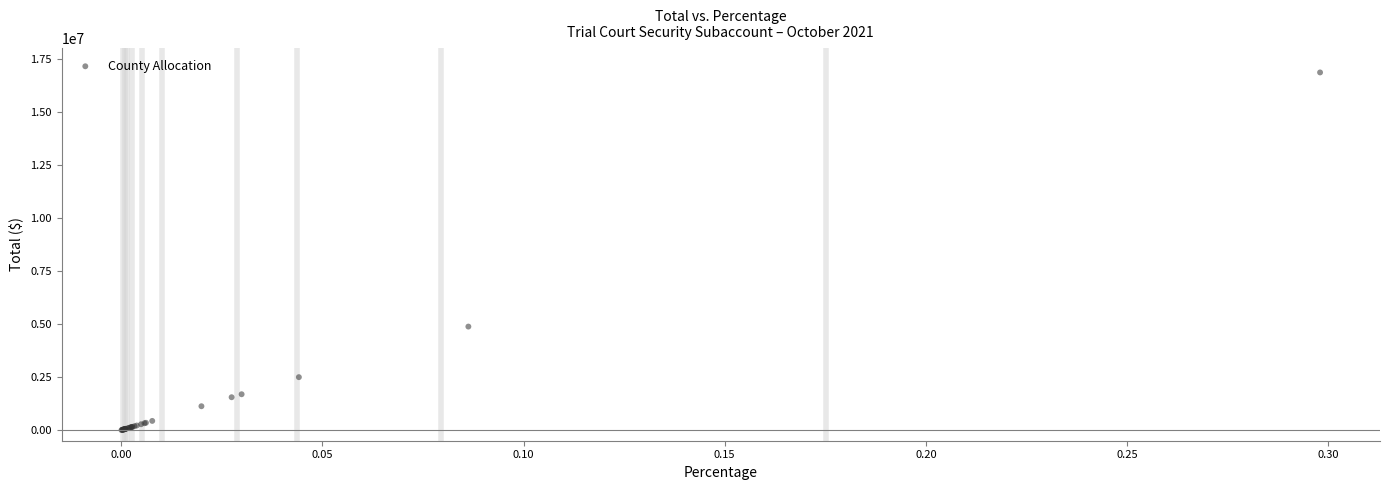

What Y value in the scatter plot is closest to 8432081?

4881284.7